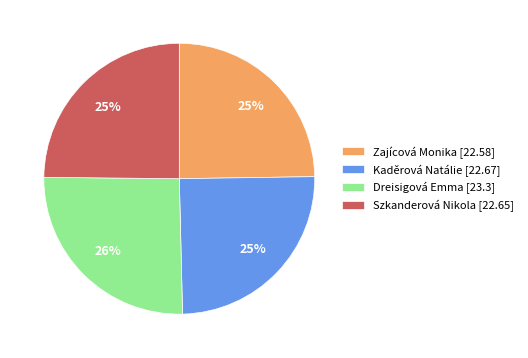

To the nearest percent, what is the difference between the largest and smallest slice percentages?

1%